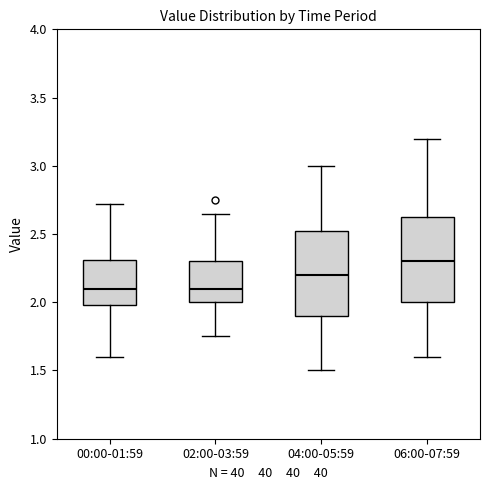

Where is the upper edge of the box for 02:00-03:59 on the y-axis? The values are not printed on the chart, so give them approximately, as read against the axis.

2.30